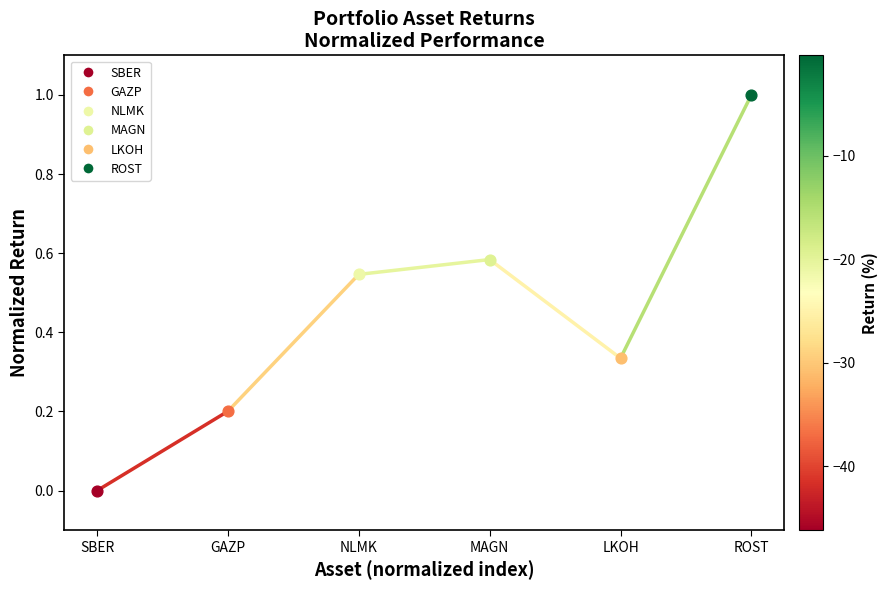

What are all the series names shown in the legend?

SBER, GAZP, NLMK, MAGN, LKOH, ROST